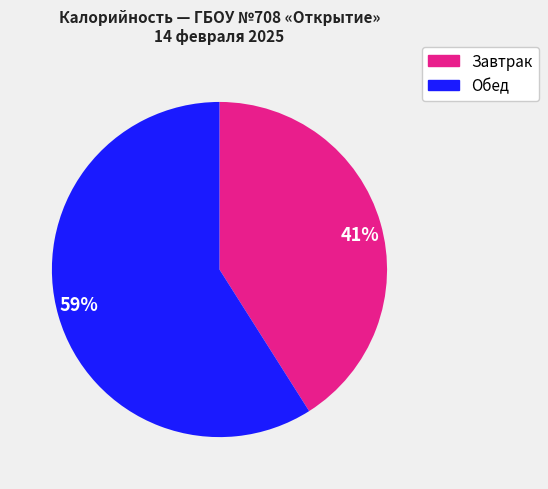

To the nearest percent, what percentage of the pie is 59%?

59%